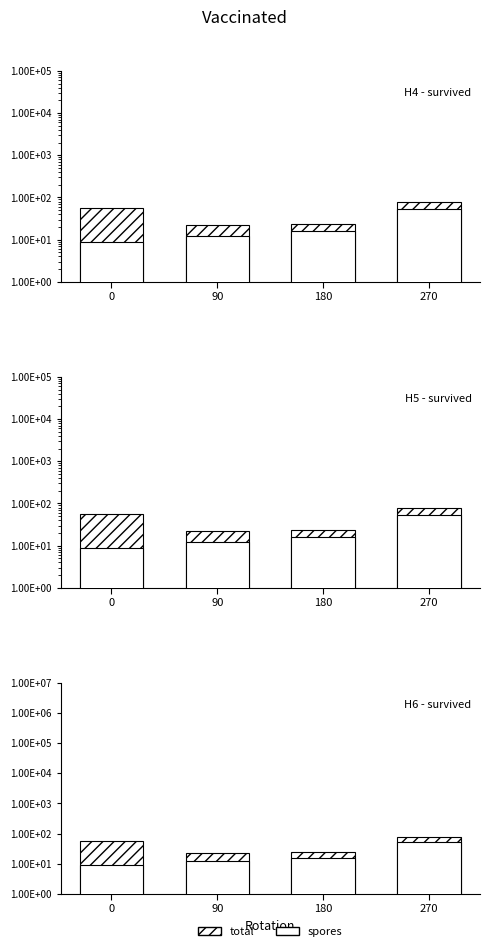

What is the approximate value of total at 180?

24